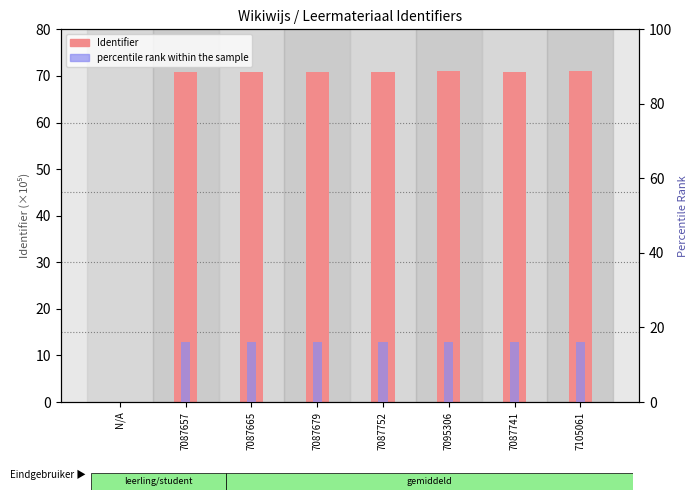

Where is Identifier (×10⁵) nearest to the value 35?

N/A